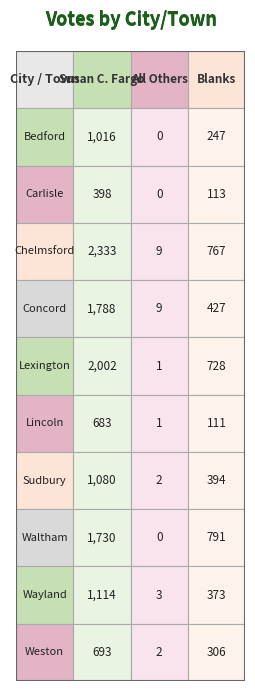

How many data points in Lexington are less than 728?

1